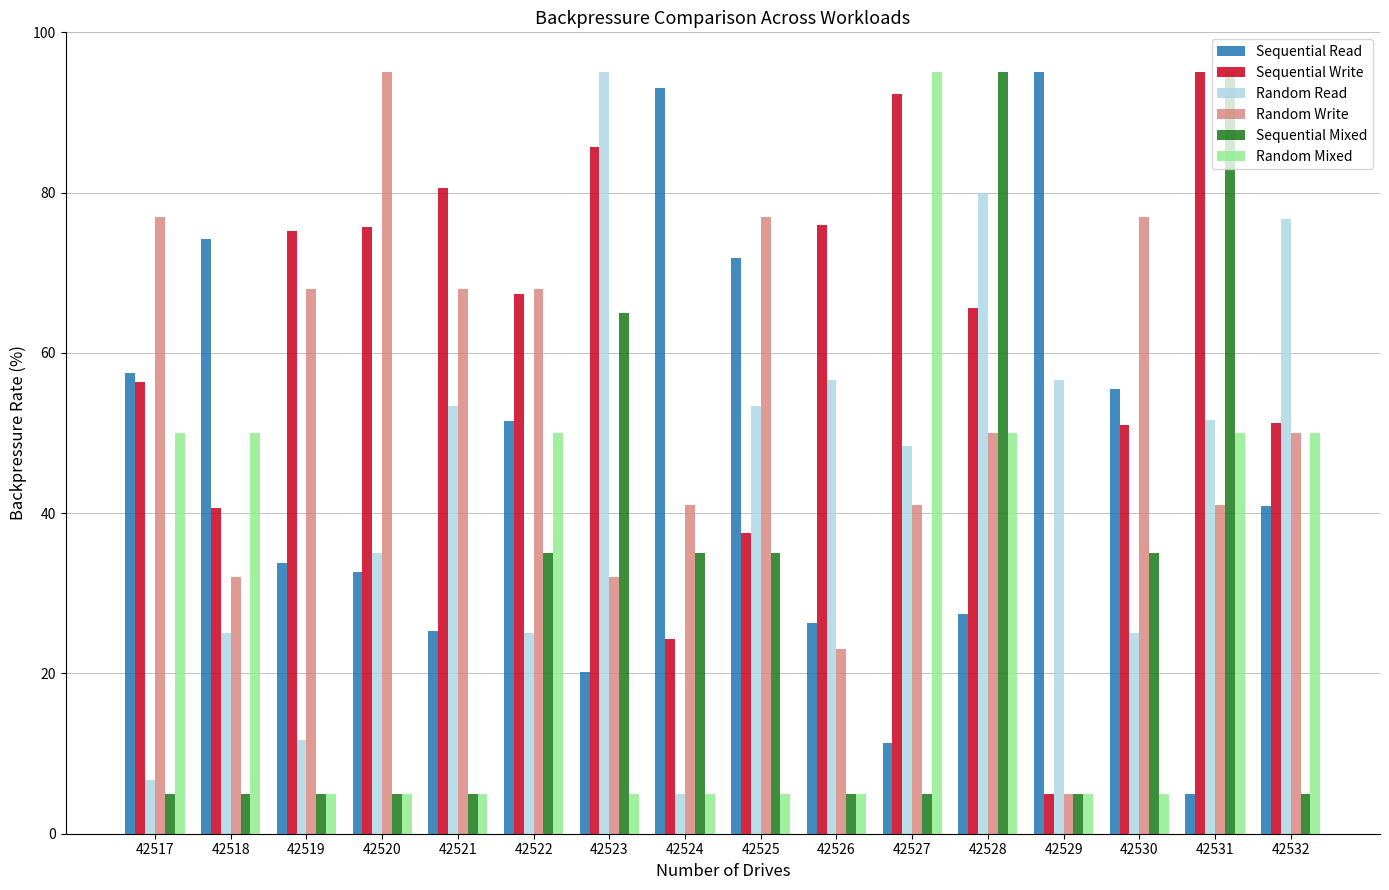

What are all the series names shown in the legend?

Sequential Read, Sequential Write, Random Read, Random Write, Sequential Mixed, Random Mixed